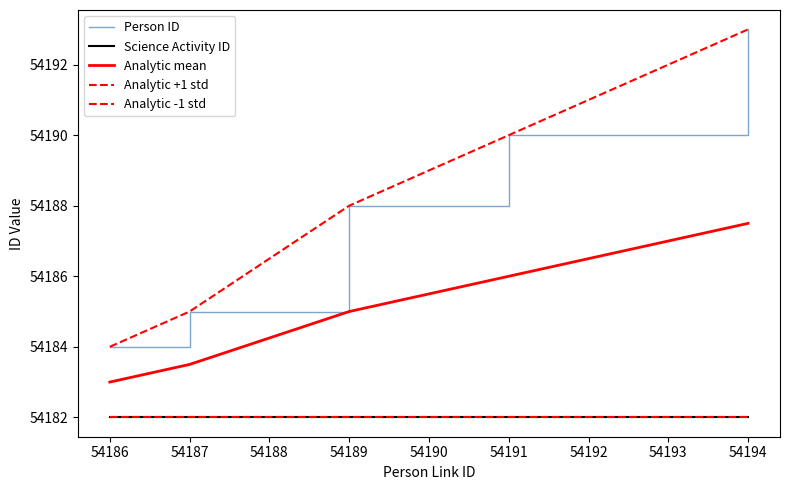

True or false: Analytic -1 std and Person ID intersect in this chart.

False